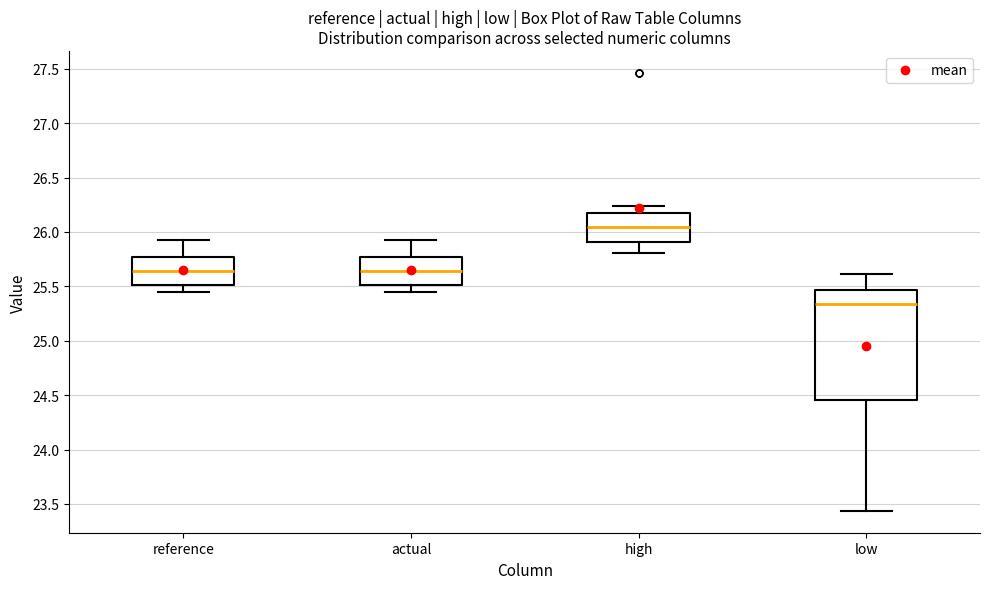

Reading left to right, transcribe this box plot: for each box, give where its median line is, the range the box spans, and where its two whiskers end, as read against the y-axis. The values are not printed on the chart, so give them approximately, as read against the axis.

reference: median 25.65, box 25.50 to 25.75, whiskers 25.45 to 25.90
actual: median 25.65, box 25.50 to 25.75, whiskers 25.45 to 25.90
high: median 26.05, box 25.90 to 26.15, whiskers 25.80 to 26.25
low: median 25.35, box 24.45 to 25.45, whiskers 23.45 to 25.60